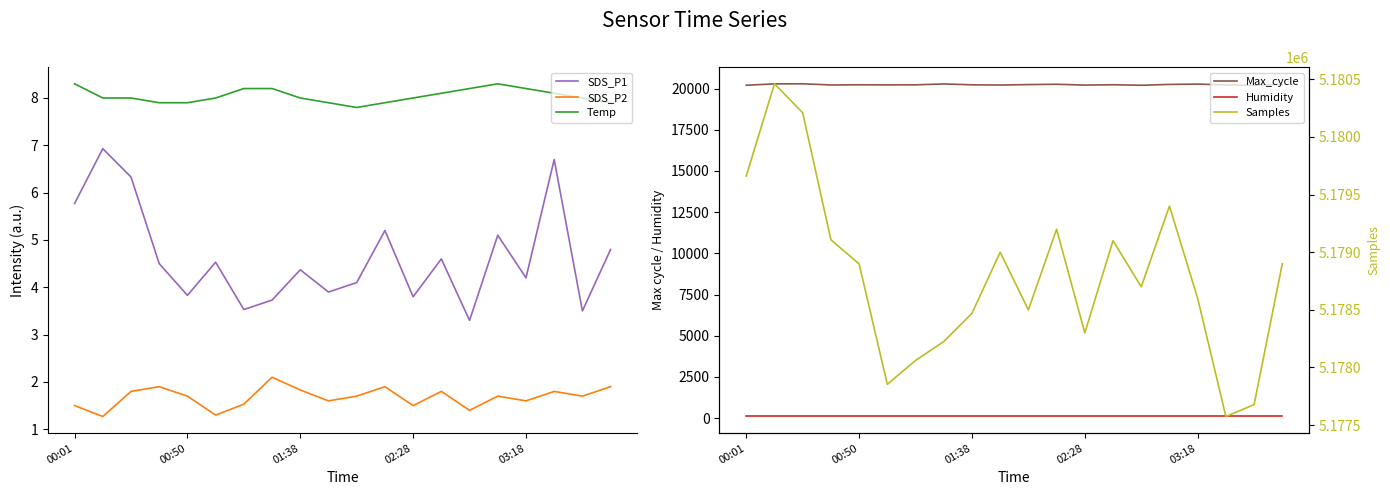

True or false: Temp has a value of 11.2 at 02:28.

False